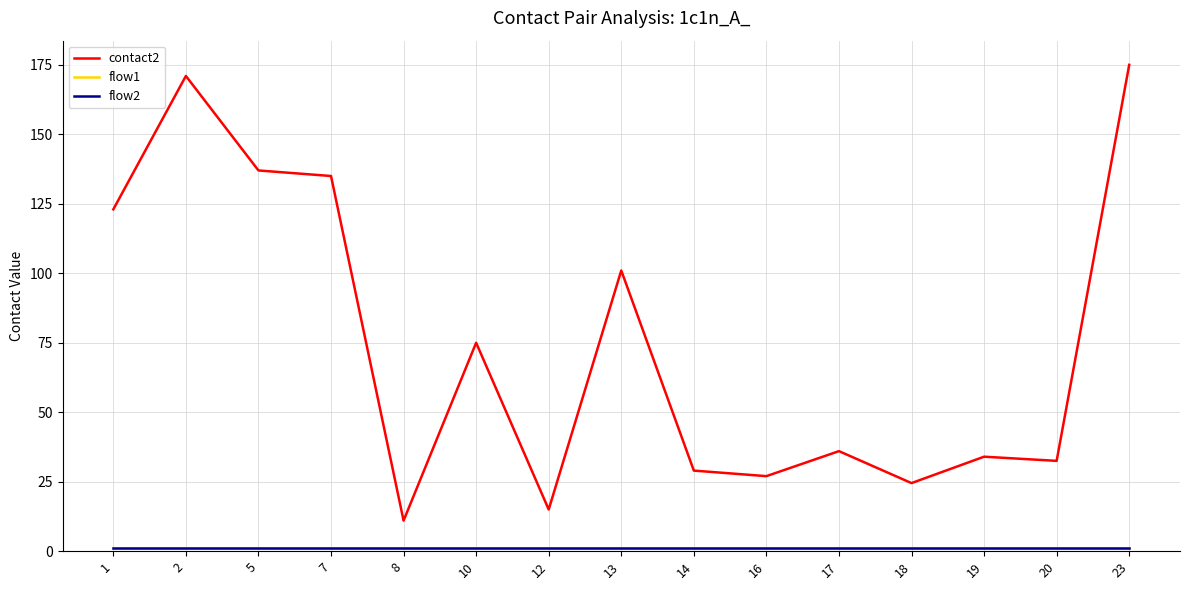

Reading right to left, what are all the values shown in this chart?

contact2: 175.0	32.5	34.0	24.5	36.0	27.0	29.0	101.0	15.0	75.0	11.0	135.0	137.0	171.0	123.0
flow1: 1.0	1.0	1.0	1.0	1.0	1.0	1.0	1.0	1.0	1.0	1.0	1.0	1.0	1.0	1.0
flow2: 1.0	1.0	1.0	1.0	1.0	1.0	1.0	1.0	1.0	1.0	1.0	1.0	1.0	1.0	1.0